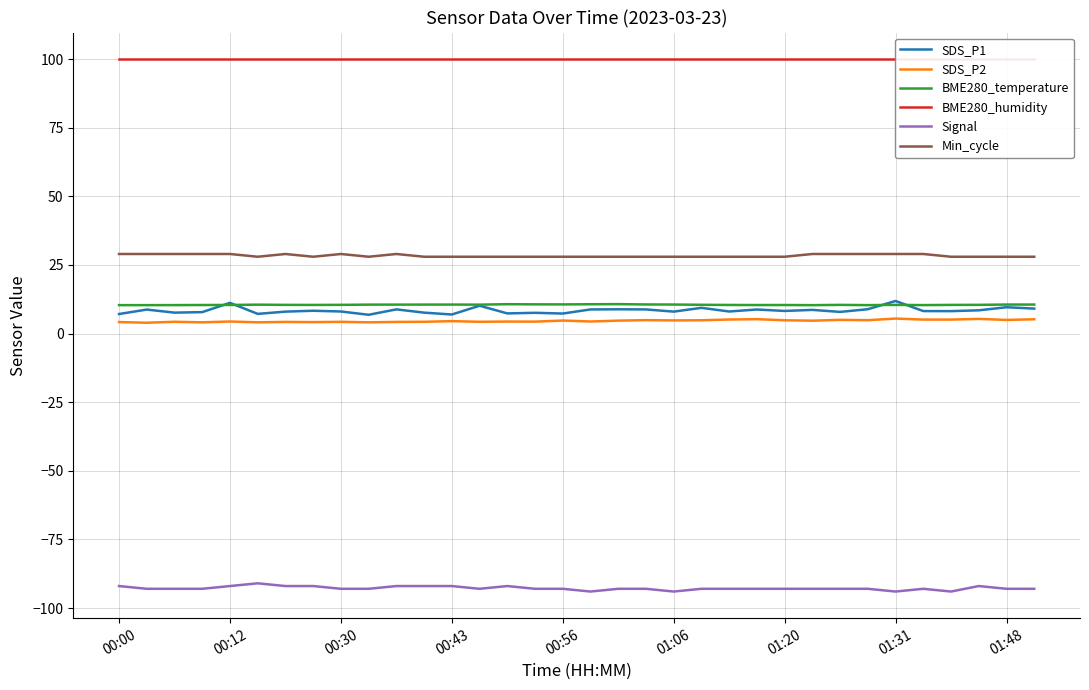

Which series has the largest total across all categories?

BME280_humidity